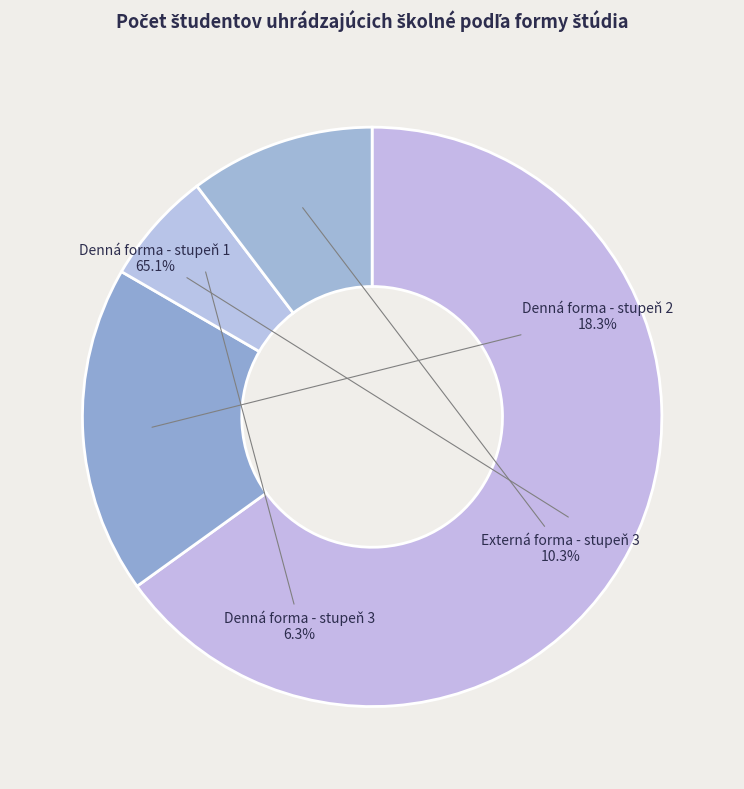

How many slices are in this pie chart?

4